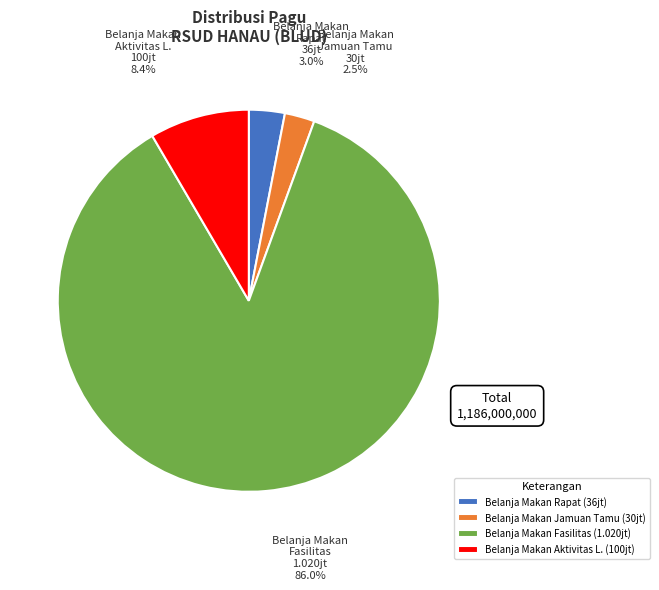

Is there a majority slice in this chart?

Yes